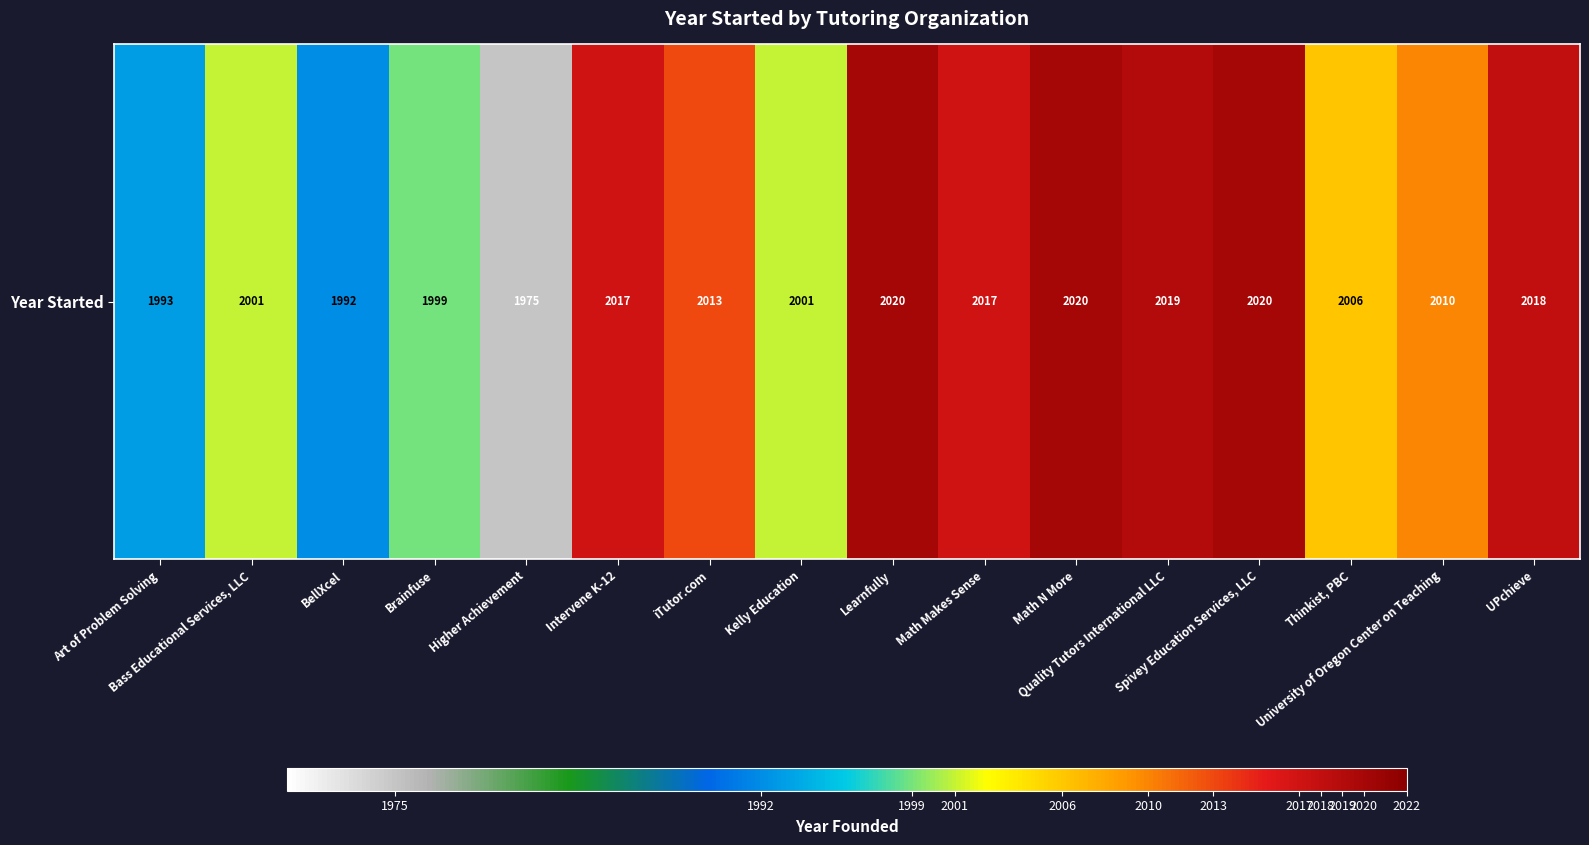

The value at iTutor.com is 2013. True or false?

True